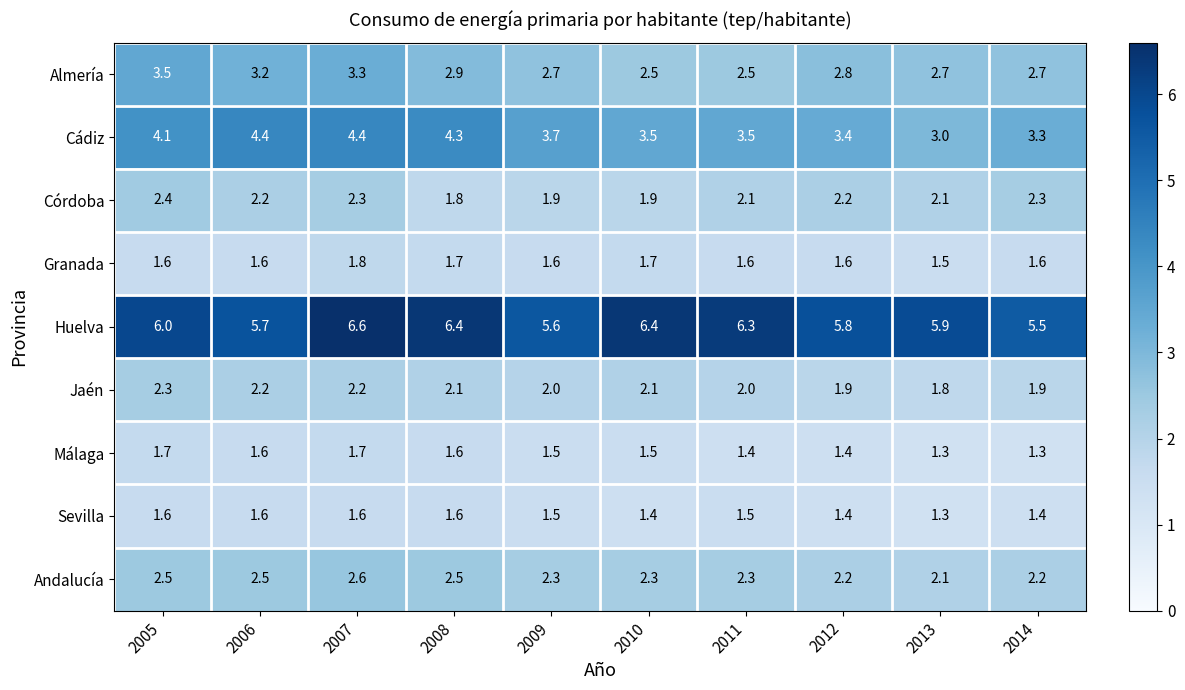

How many distinct data groups are displayed?

9